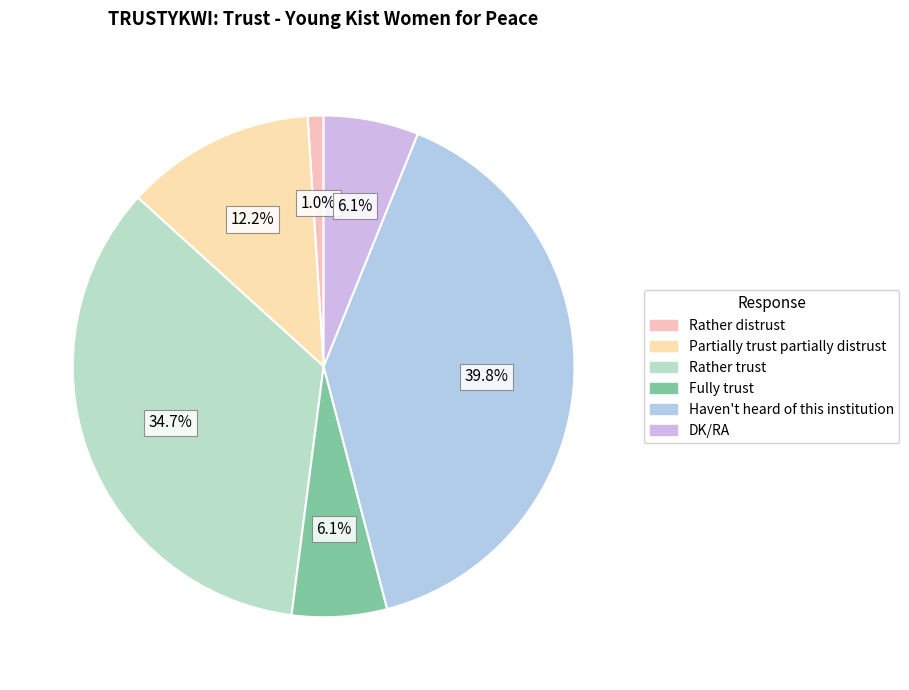

Which category has the smallest portion of the pie?

Rather distrust